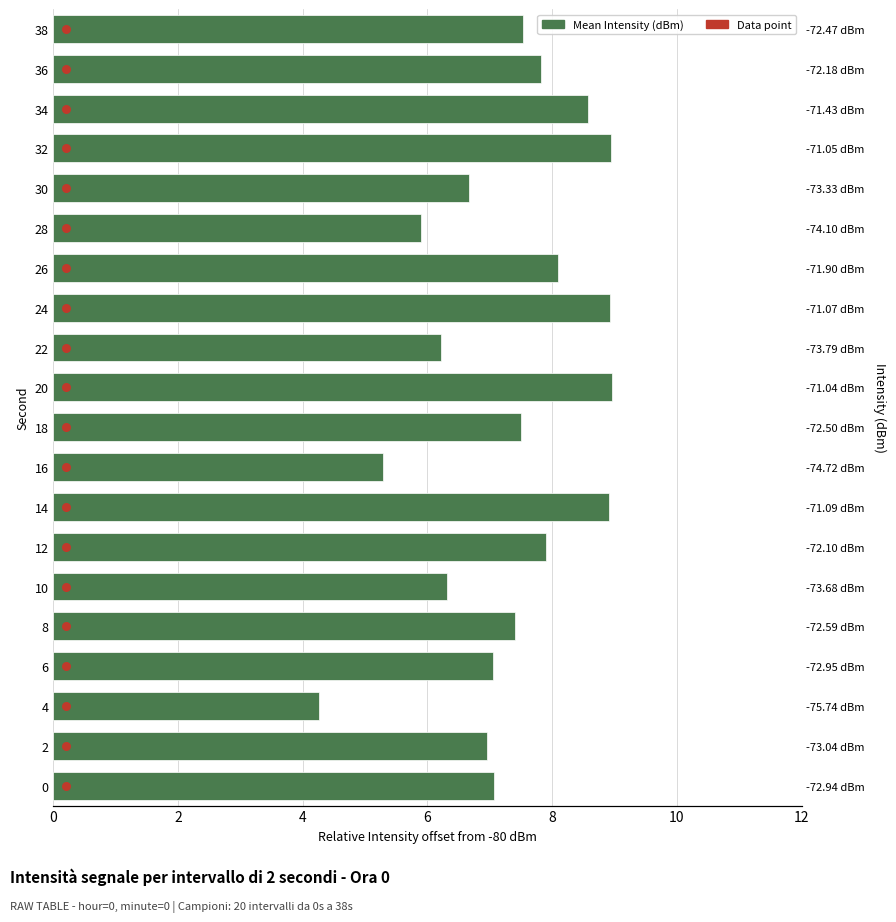

Which series reaches the minimum Y coordinate?

Data point